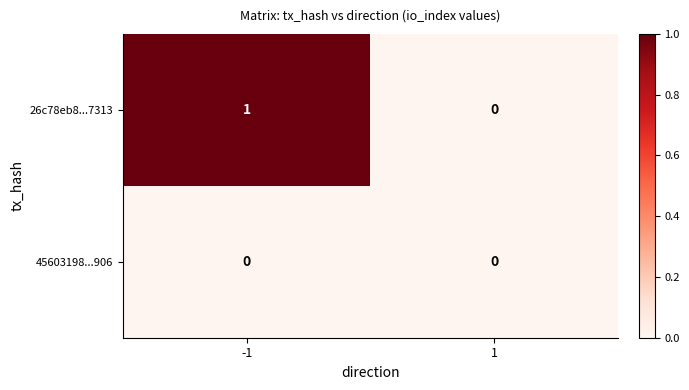

The 45603198...906 series shows 0 at 1. True or false?

True